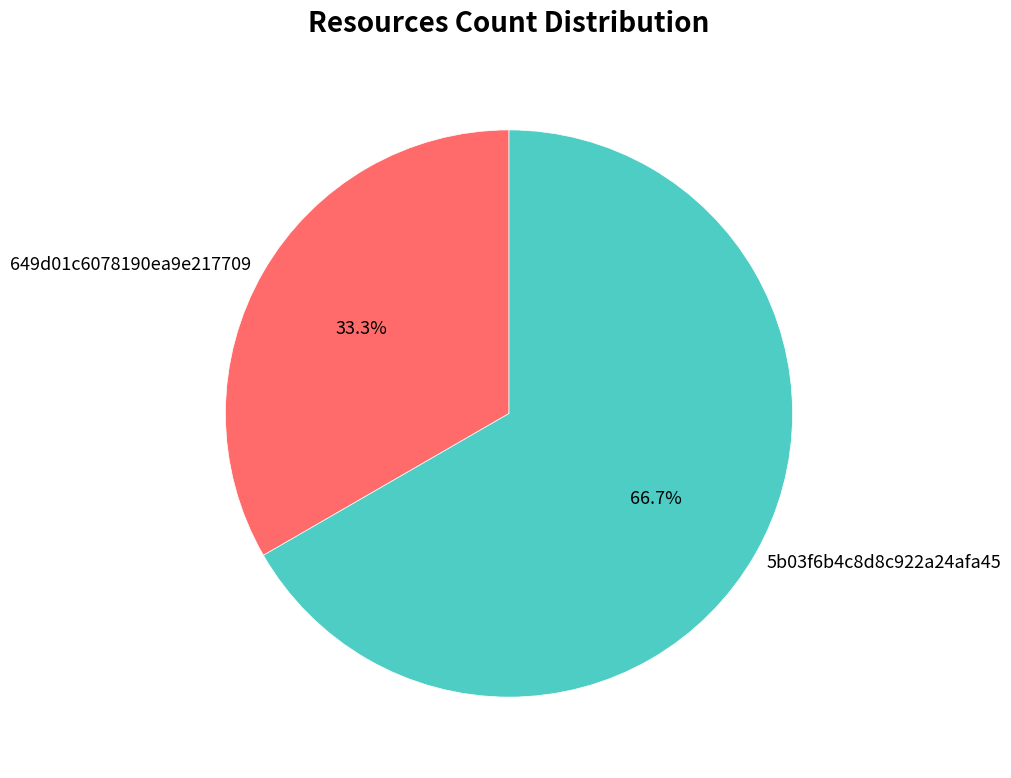

Which slice represents more than half of the pie?

5b03f6b4c8d8c922a24afa45